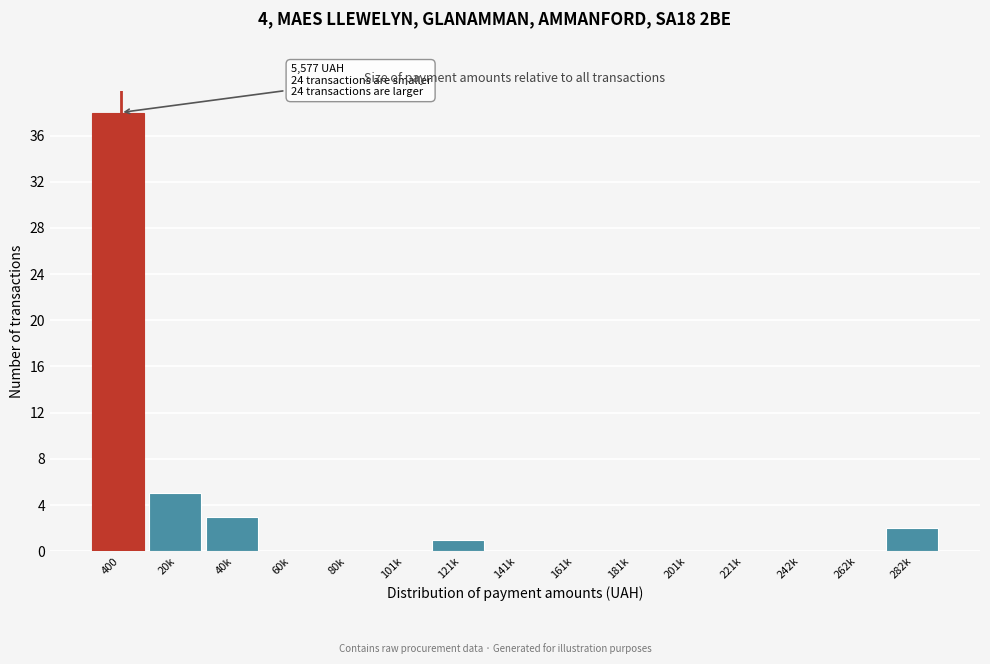

Reading left to right, transcribe all the data shown in this chart.

400=38	20k=5	40k=3	60k=0	80k=0	101k=0	121k=1	141k=0	161k=0	181k=0	201k=0	221k=0	242k=0	262k=0	282k=2